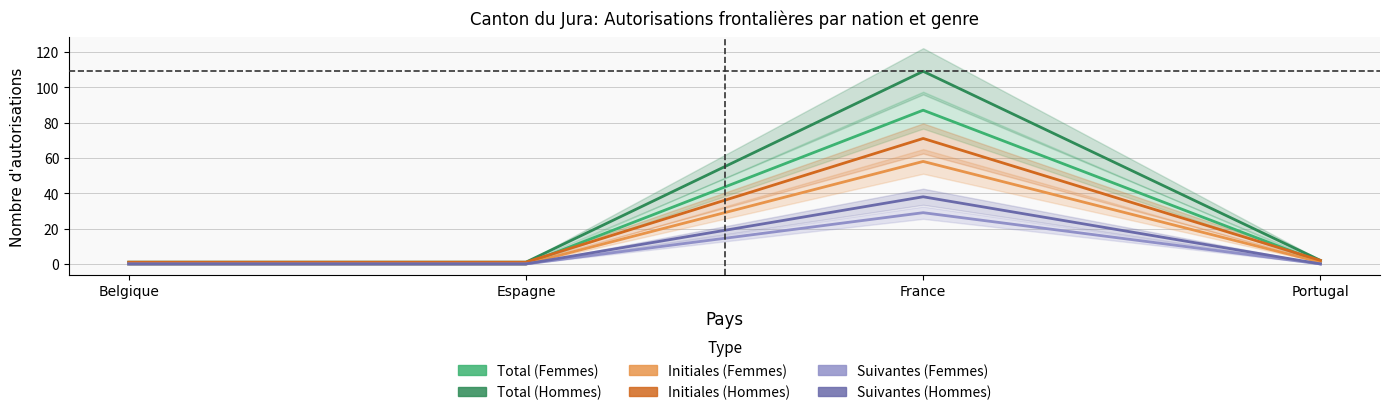

What value does the Initiales (Hommes) series have at France?

71